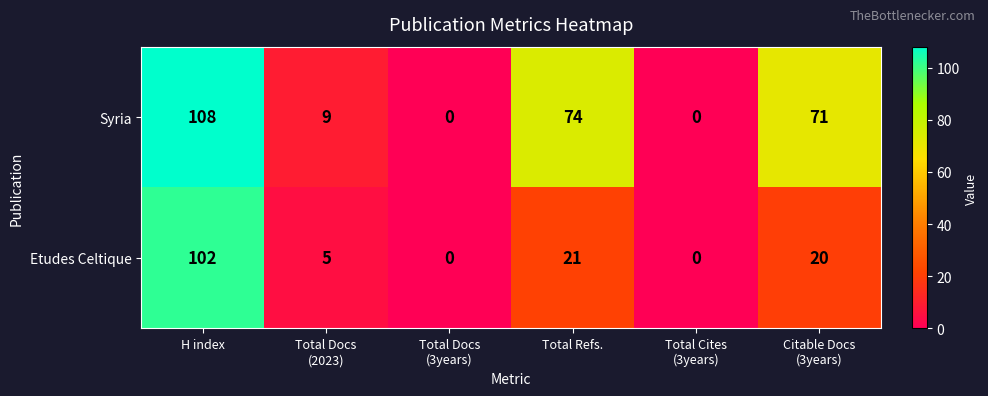

How many values in Syria are above zero?

4